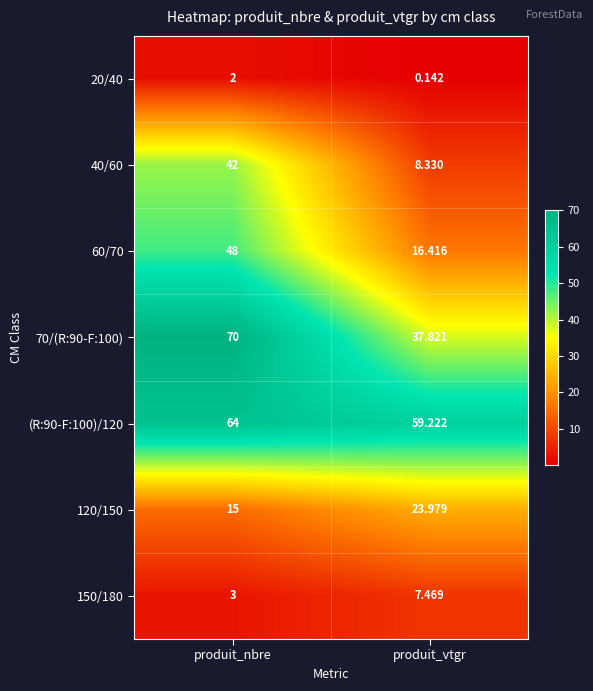

Is the value of 20/40 at produit_vtgr greater than the value of 150/180 at produit_nbre?

No